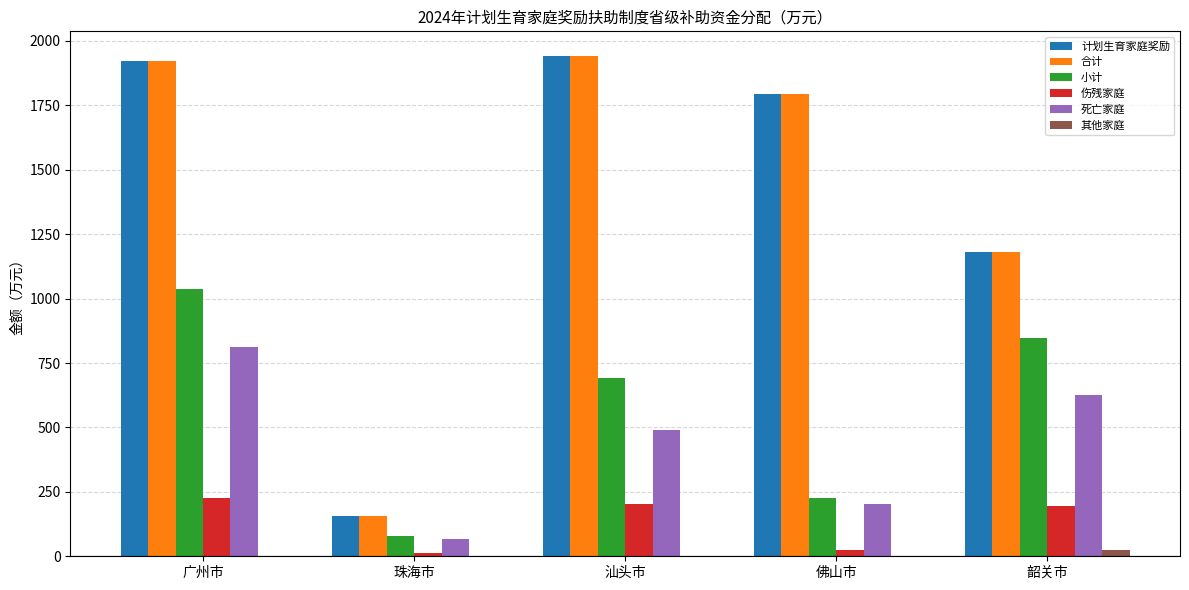

What is the total value across all series at 广州市?

5922.5